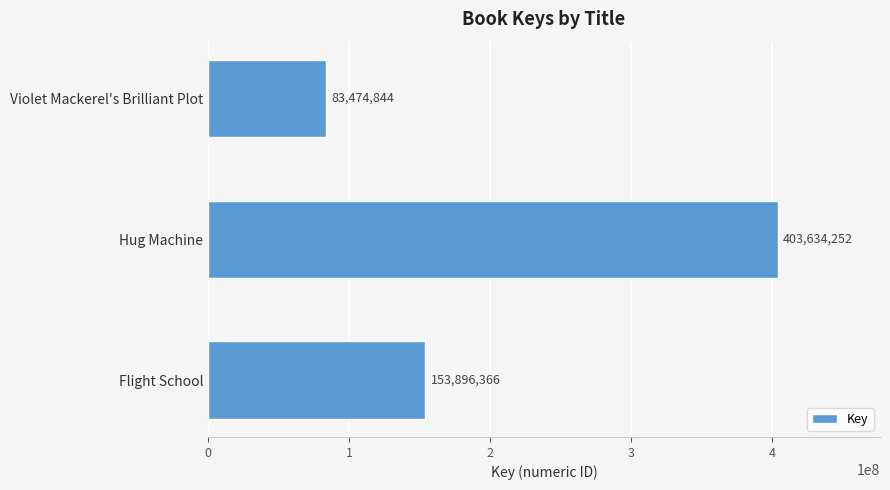

How many values are below 153896366?

1